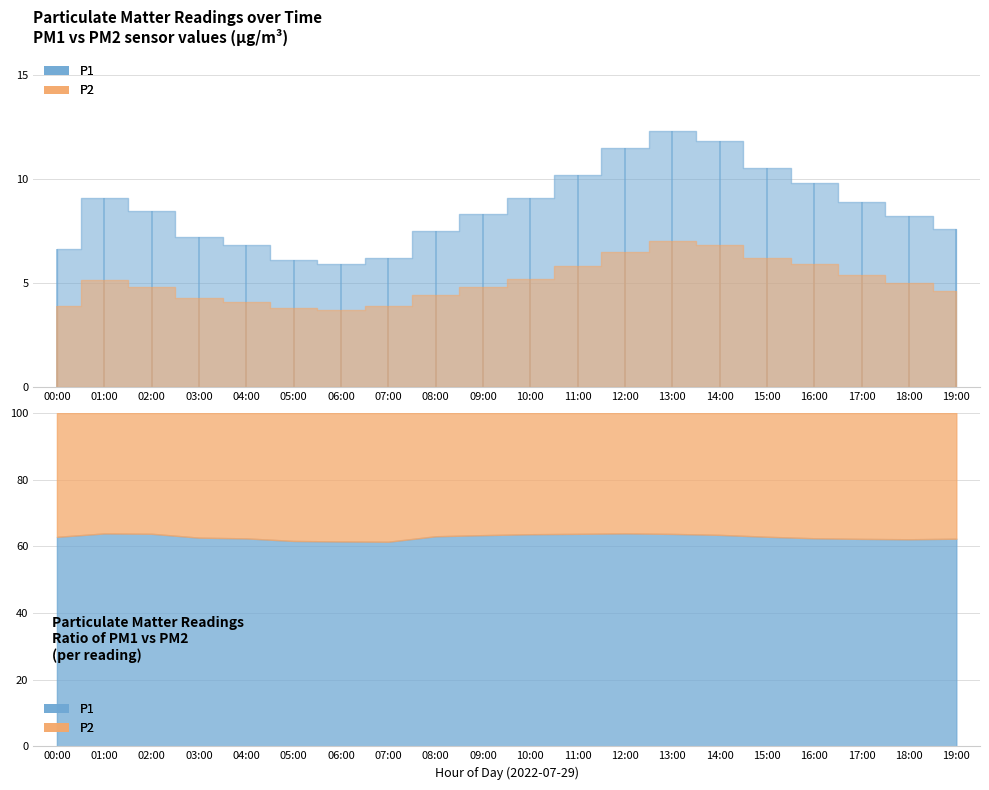

Which category has the lowest value in the P1 series?

06:00